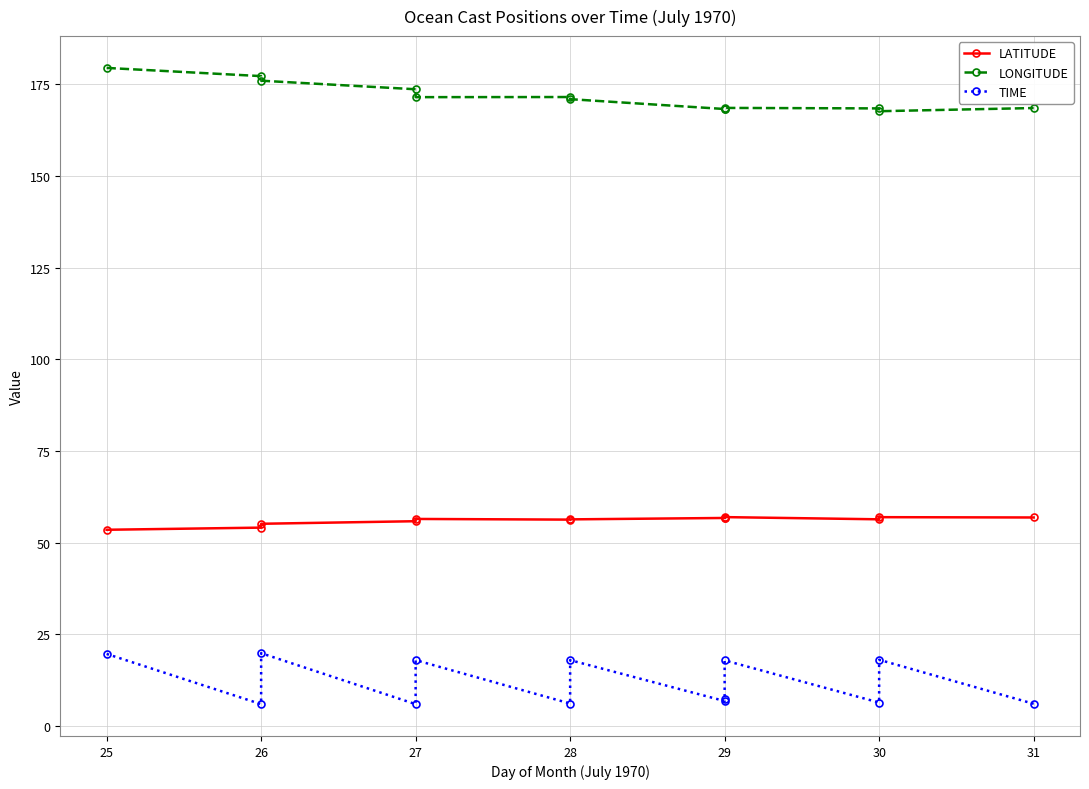

True or false: LATITUDE and LONGITUDE intersect in this chart.

False